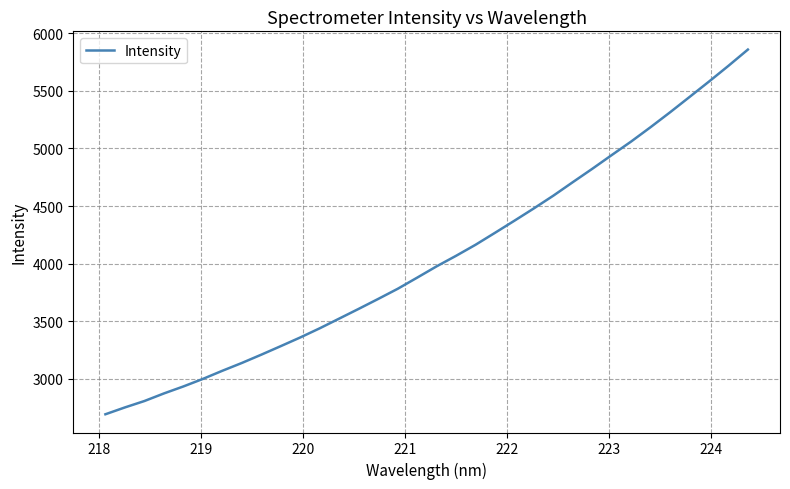

What is the maximum value shown in the chart?

5857.6